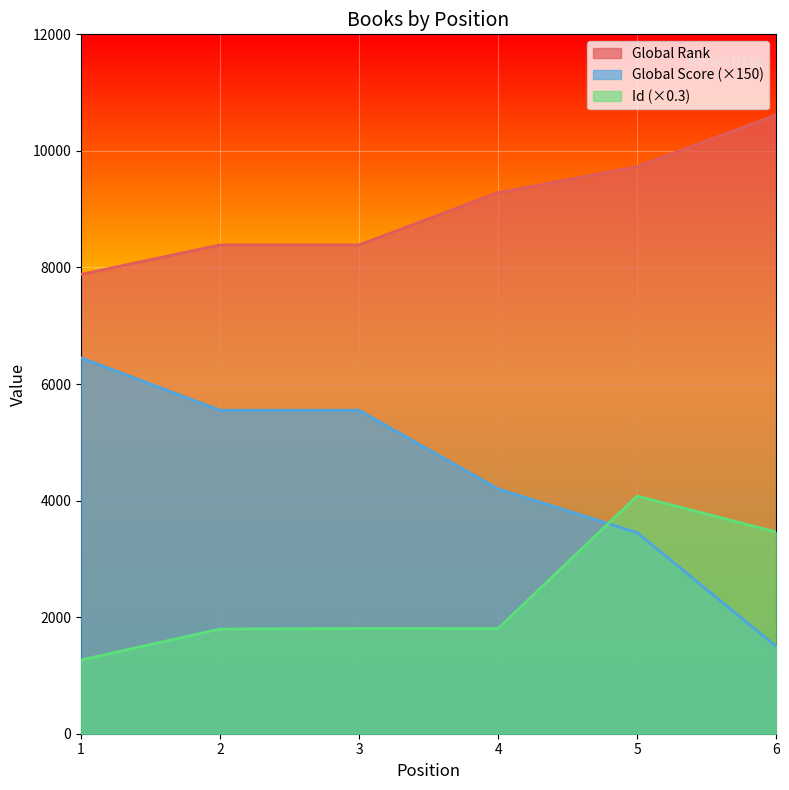

True or false: Id and Global Rank cross at least once.

False